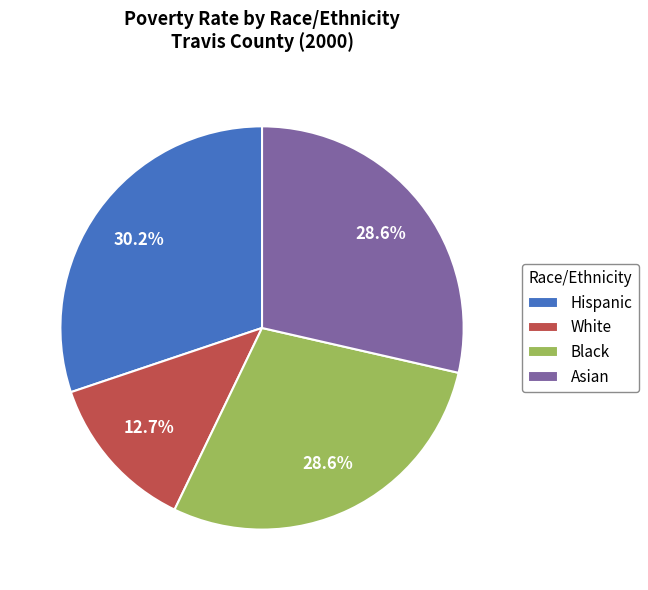

Which has a higher value, Hispanic or Black?

Hispanic